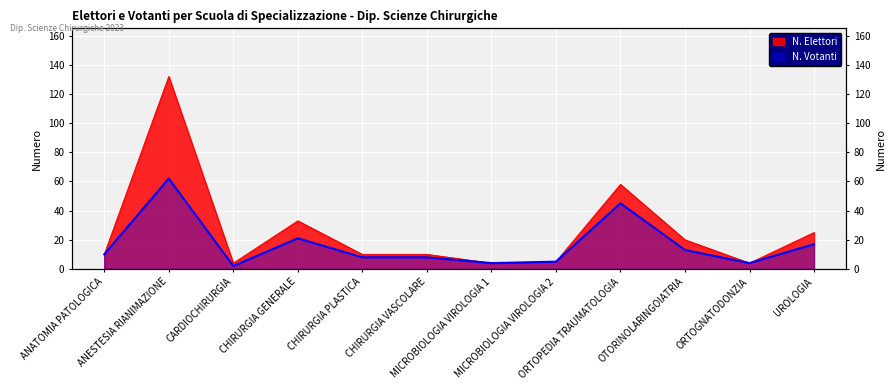

What is the label of the 5th point from the right?

MICROBIOLOGIA VIROLOGIA 2